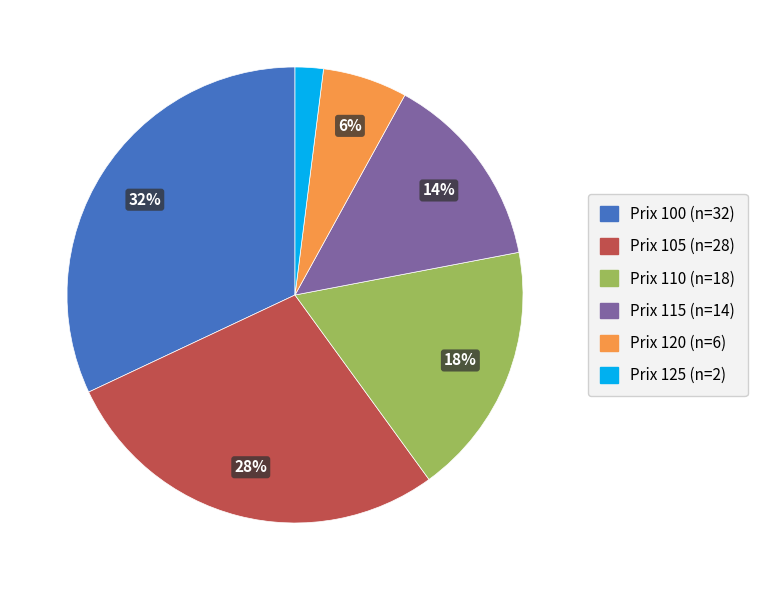

To the nearest percent, what is the difference between the largest and smallest slice percentages?

30%